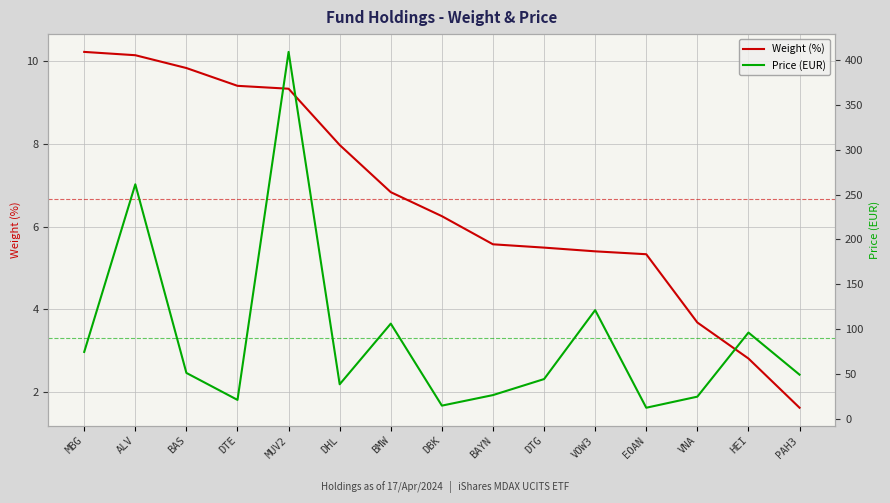

Reading left to right, list all the values displayed in this chart.

Weight (%): 10.2	10.1	9.8	9.4	9.3	8.0	6.8	6.2	5.6	5.5	5.4	5.3	3.7	2.8	1.6
Price (EUR): 74.4	261.4	51.0	20.9	409.1	38.3	106.0	14.5	26.2	44.1	121.0	12.1	24.5	96.0	49.0